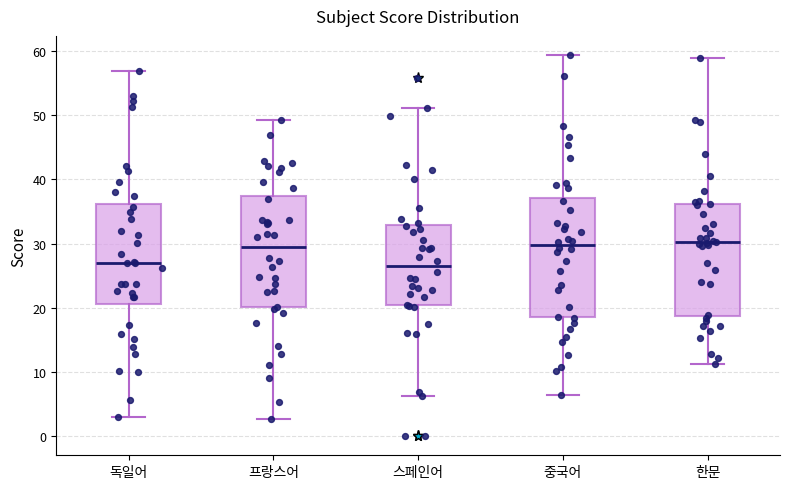

Reading left to right, transcribe this box plot: for each box, give where its median line is, the range the box spans, and where its two whiskers end, as read against the y-axis. The values are not printed on the chart, so give them approximately, as read against the axis.

독일어: median 27, box 21 to 36, whiskers 3 to 57
프랑스어: median 29, box 20 to 37, whiskers 3 to 49
스페인어: median 26, box 20 to 33, whiskers 6 to 51
중국어: median 30, box 19 to 37, whiskers 6 to 59
한문: median 30, box 19 to 36, whiskers 11 to 59